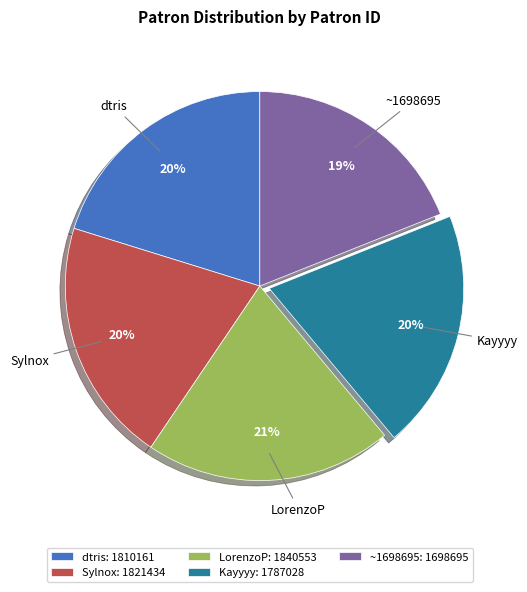

To the nearest percent, what percentage of the pie is LorenzoP?

21%